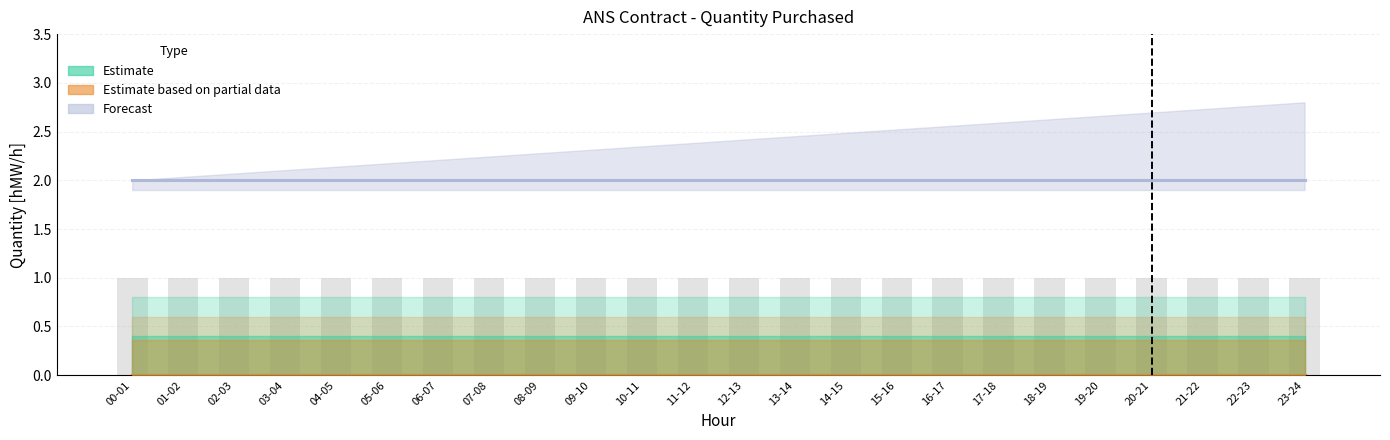

What is the greatest value displayed?

2